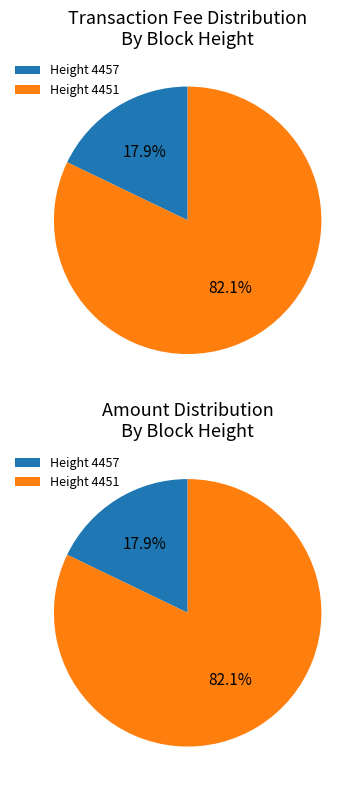

Which category has the biggest portion of the pie?

4451